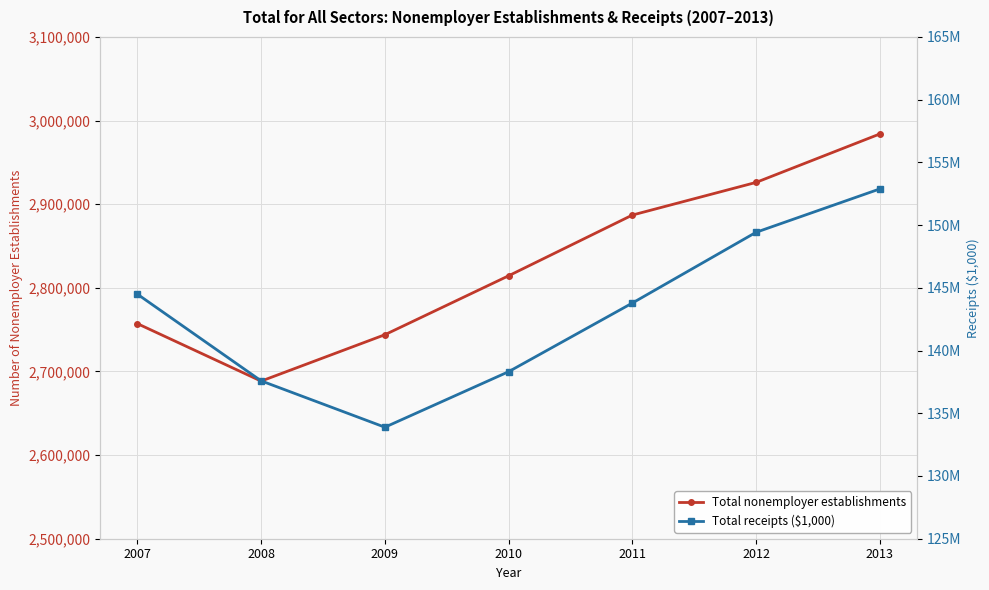

Where does the Total nonemployer establishments series first go above 2814409?

2011